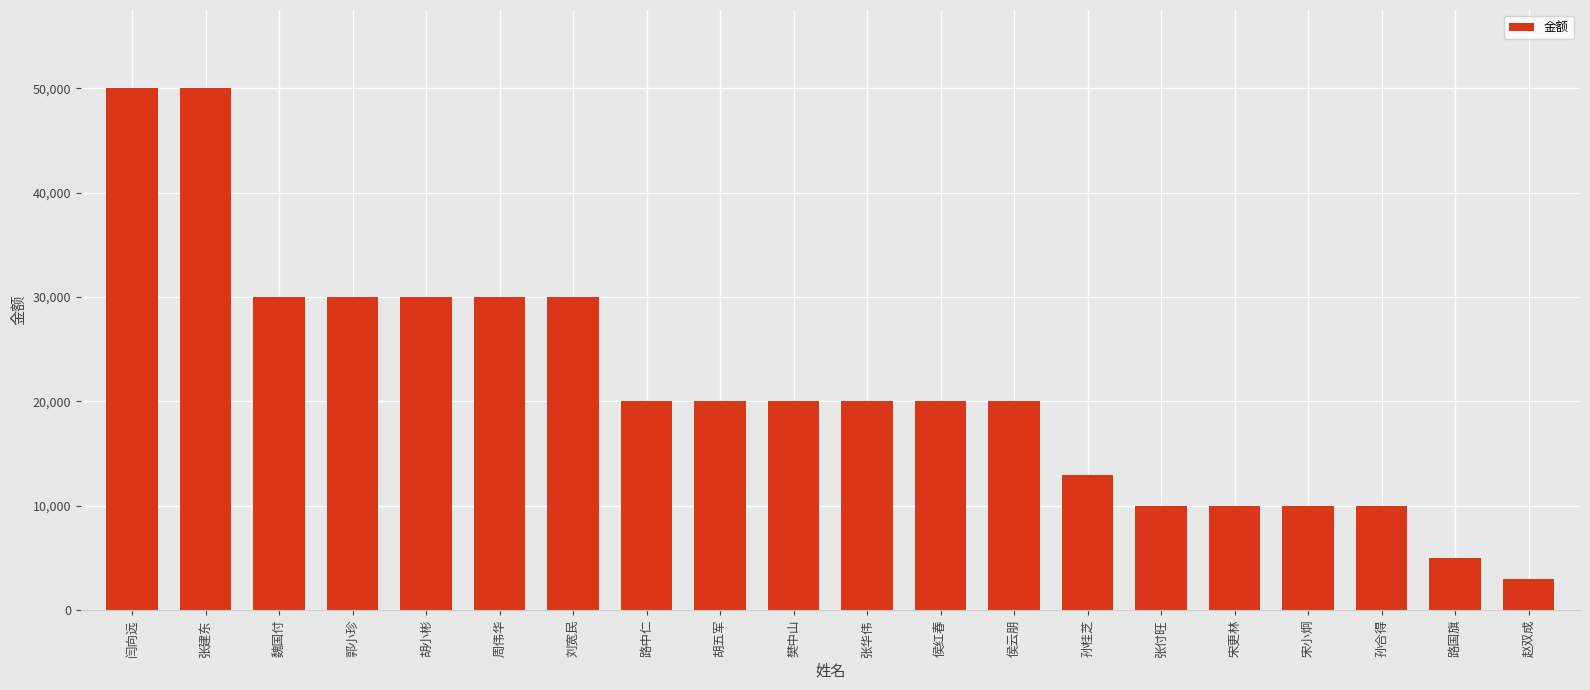

Reading right to left, extract all data points from this chart.

赵双成=3000	路国旗=5000	孙合得=10000	宋小炯=10000	宋更林=10000	张付旺=10000	孙桂芝=13000	侯云朋=20000	侯红春=20000	张华伟=20000	樊中山=20000	胡五军=20000	路中仁=20000	刘宽民=30000	周伟华=30000	胡小彬=30000	郭小珍=30000	魏国付=30000	张建东=50000	闫向远=50000